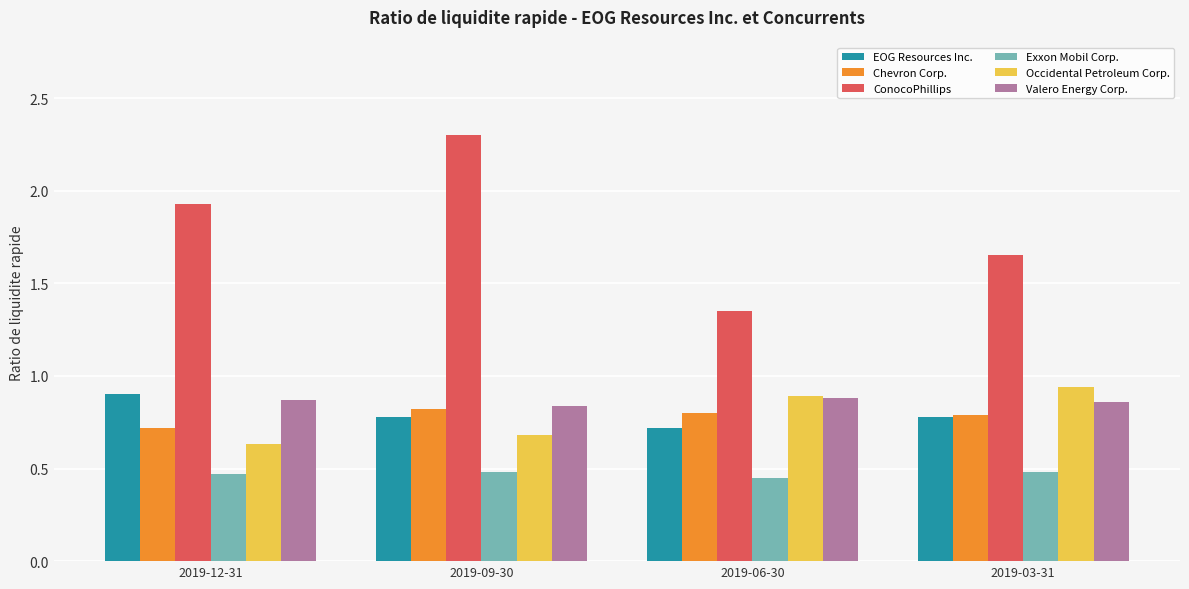

Is it true that ConocoPhillips equals 2.8 at 2019-03-31?

False